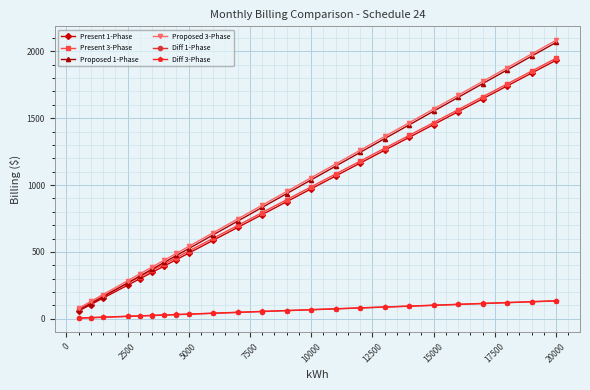

At how many categories does at least one series exceed 1314?

8